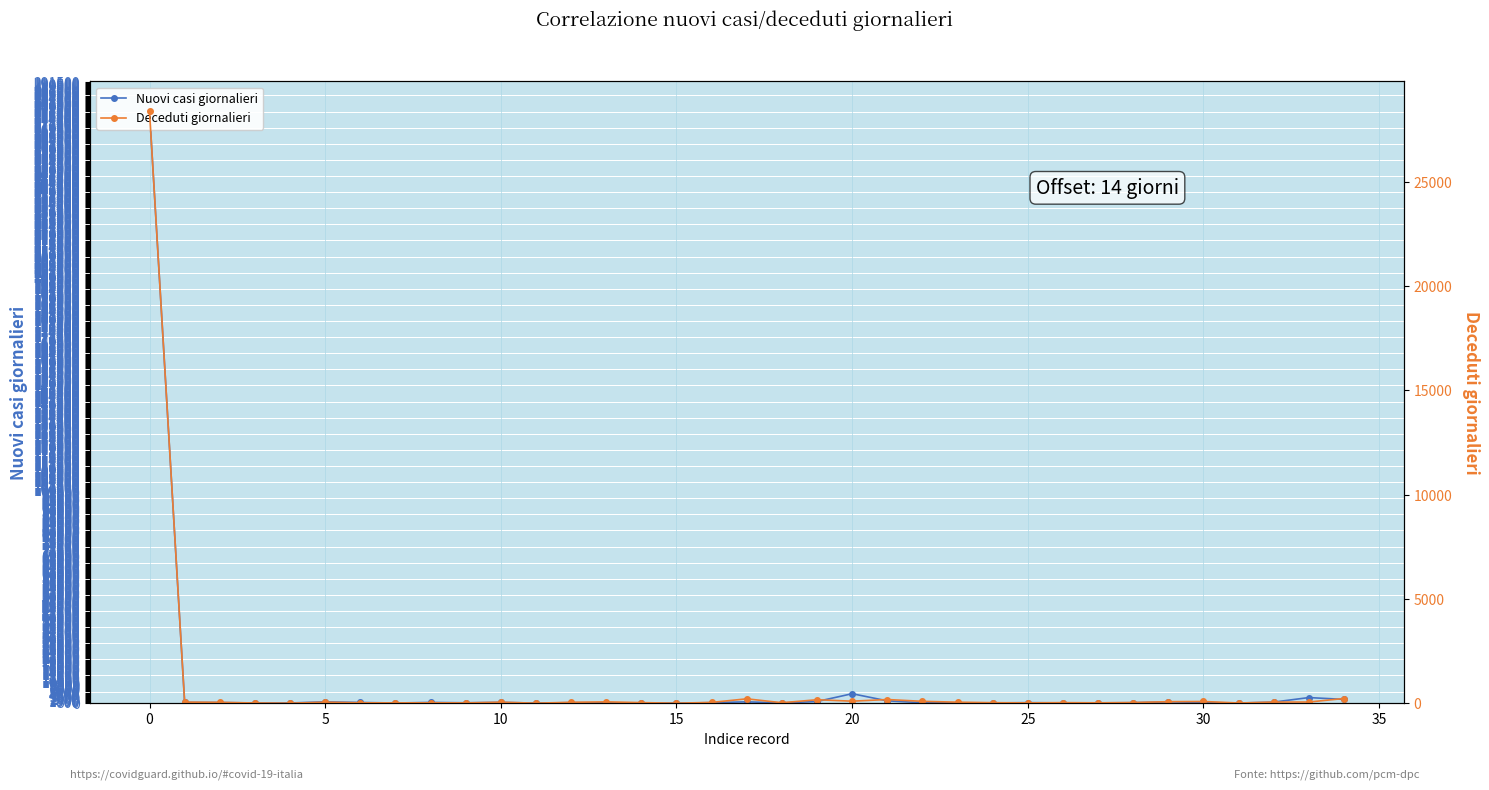

Reading left to right, what are all the values shown in this chart?

Nuovi casi giornalieri: 277726	392	332	103	113	655	351	102	369	210	410	48	278	162	157	10	278	653	138	805	4463	1114	246	130	118	270	142	162	245	651	356	69	533	2651	1794
Deceduti giornalieri: 28379	53	42	12	2	49	20	16	21	15	49	3	44	65	29	2	39	211	24	167	98	177	91	50	26	18	28	20	33	74	83	11	55	57	226